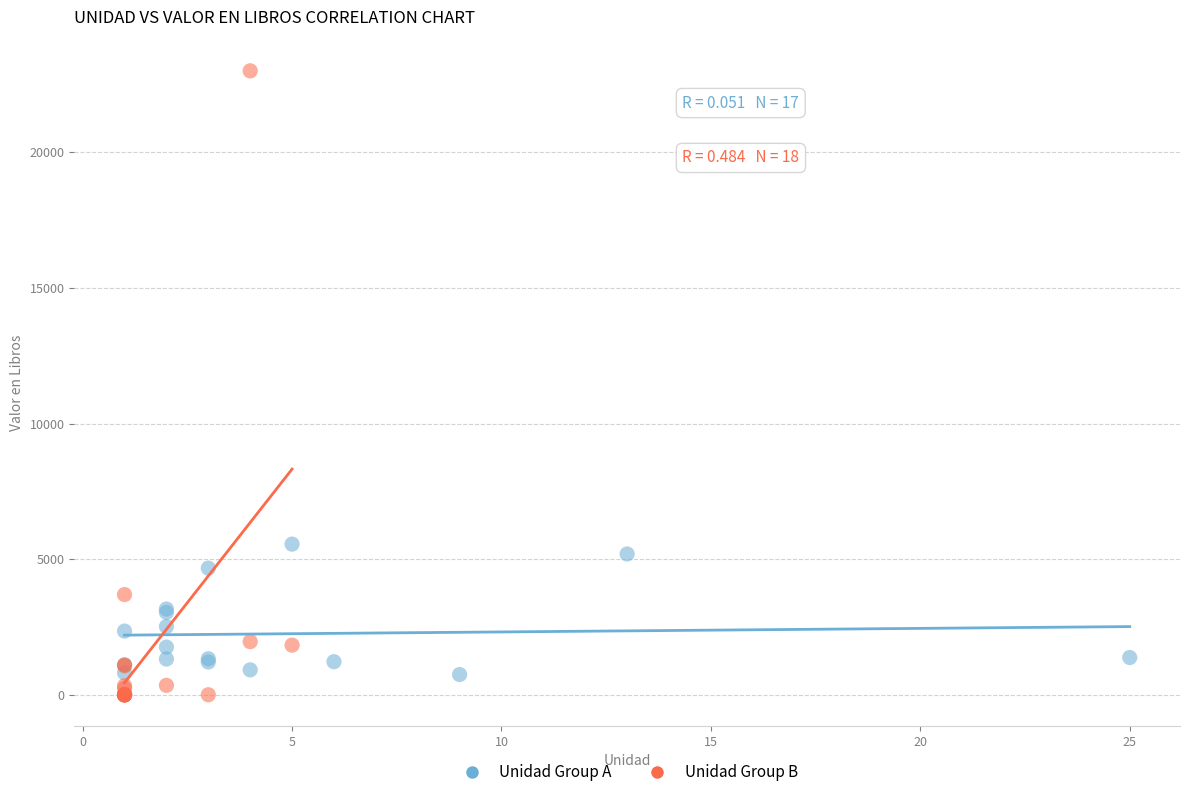

Which series contains the lowest Y value?

Unidad Group B